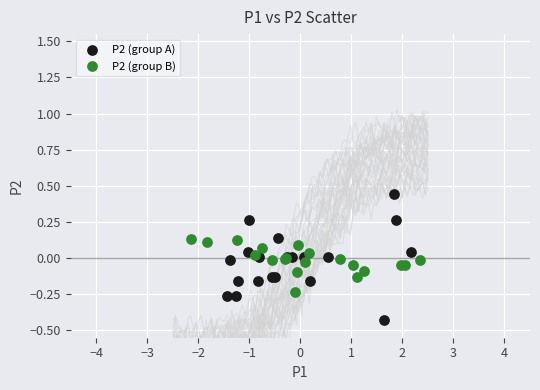

Which series has the widest spread of Y values?

P2 (group A)